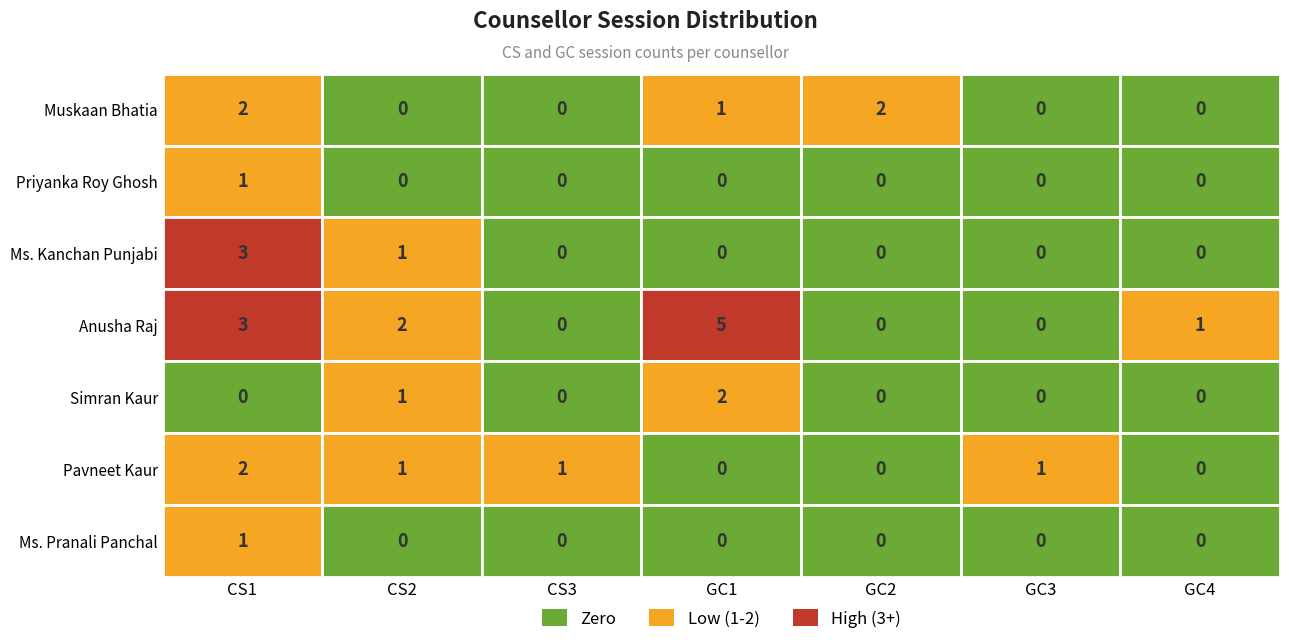

Count the number of categories in the chart.

7